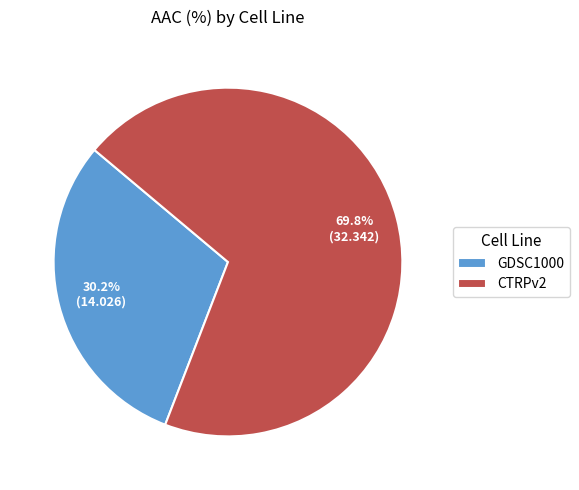

What percentage do GDSC1000 and CTRPv2 together represent?

100.0%